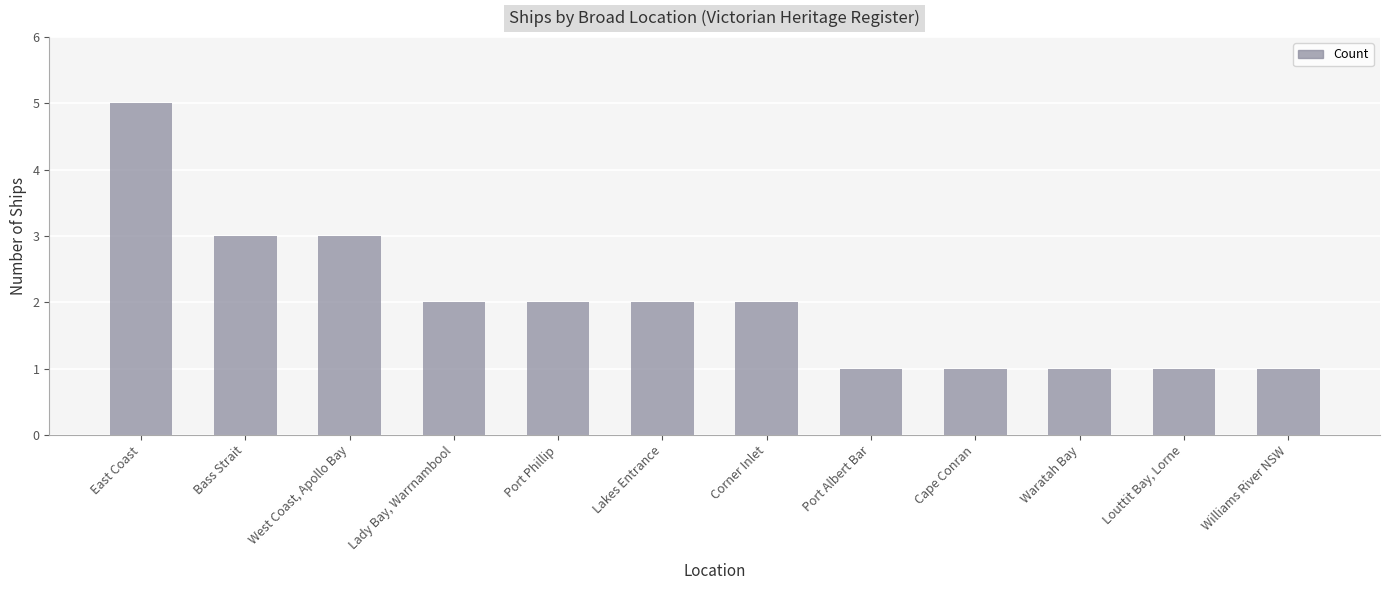

How many bars are there in total?

12